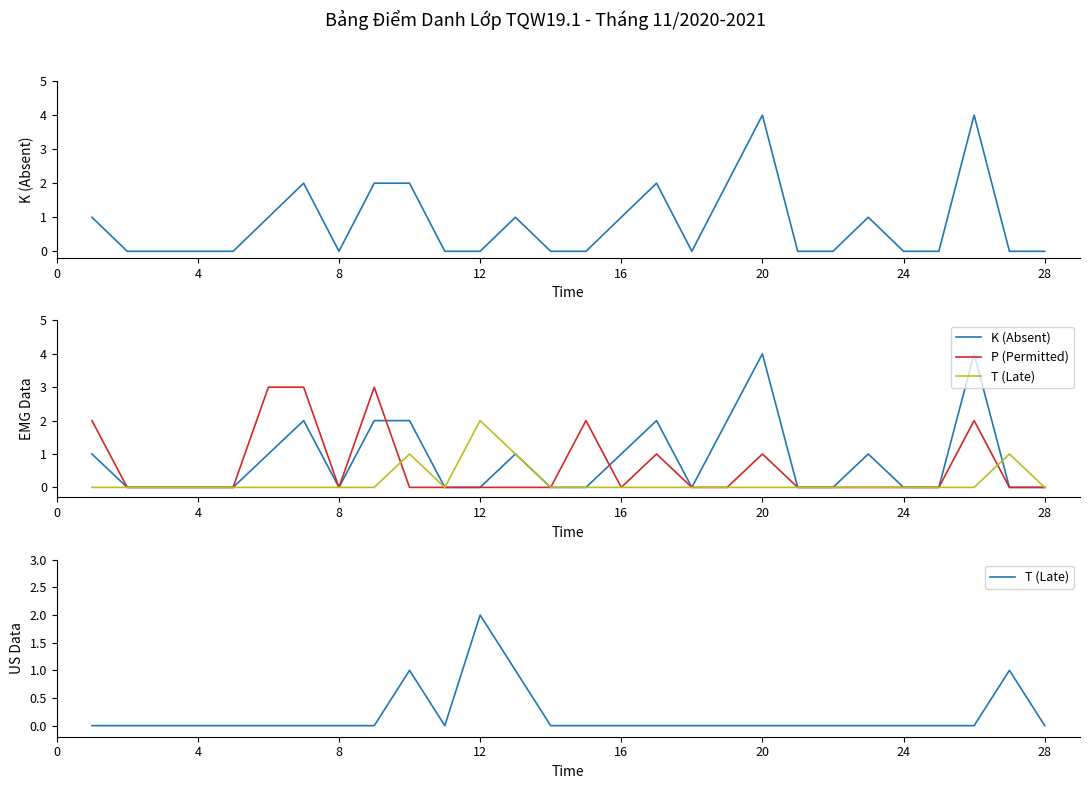

How many times do K (Absent) and T (Late) cross each other?

1